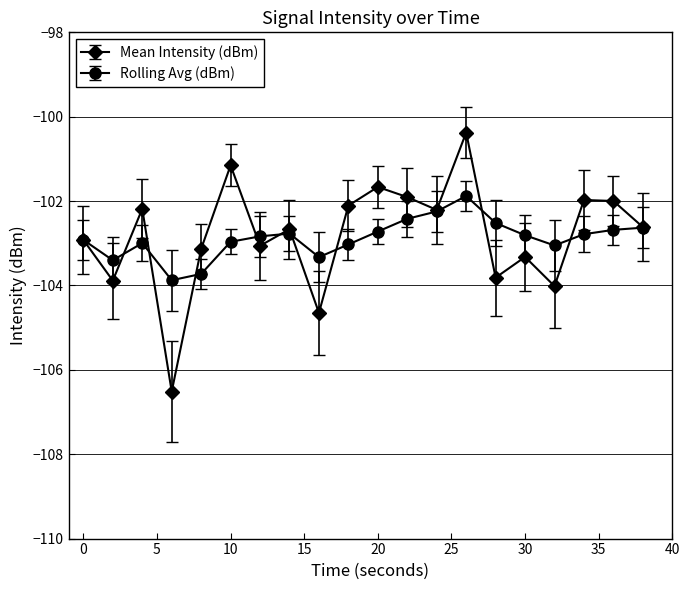

What is the maximum value shown in the chart?

-100.4